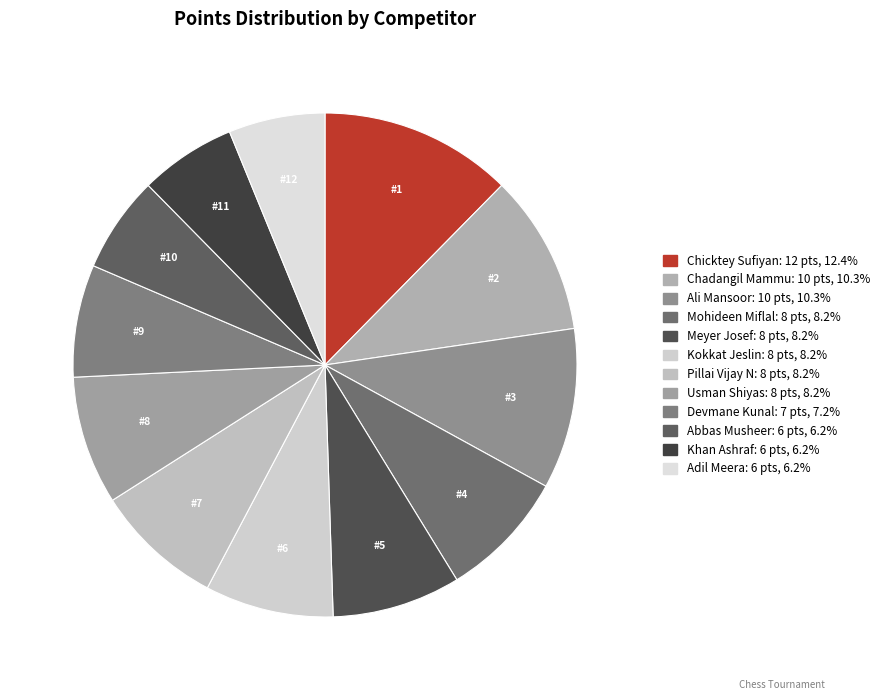

What is the smallest slice in the pie chart?

Abbas Musheer